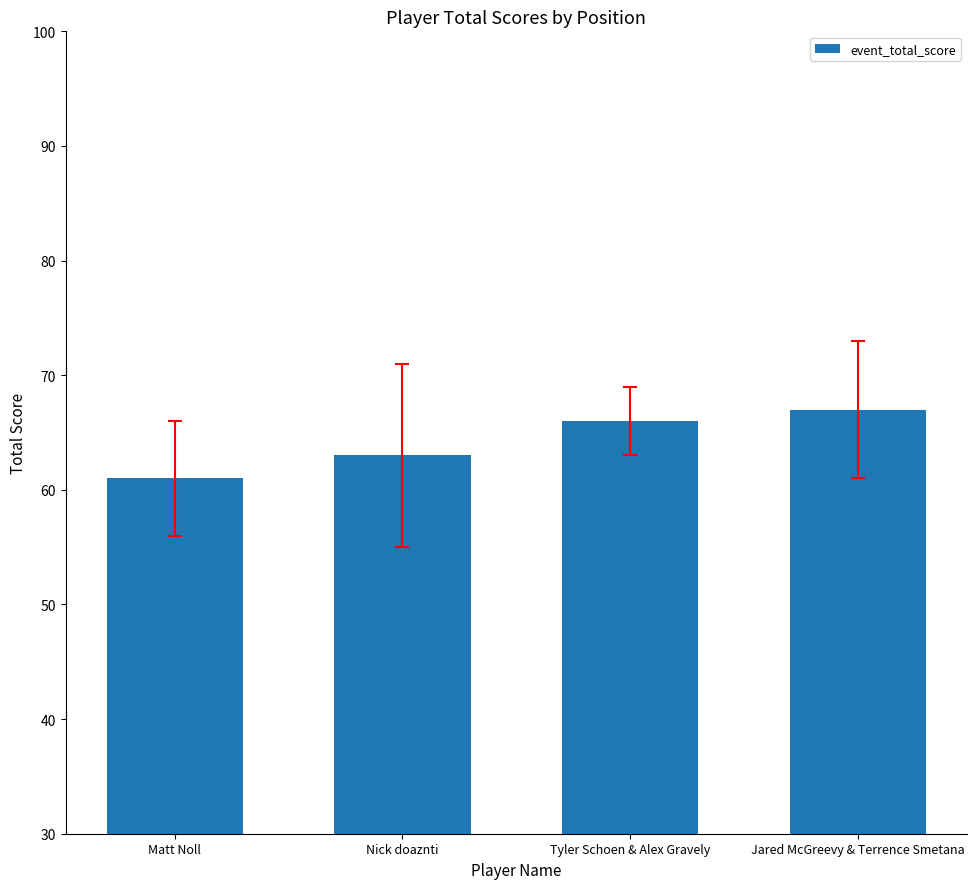

How many bars are there in total?

4